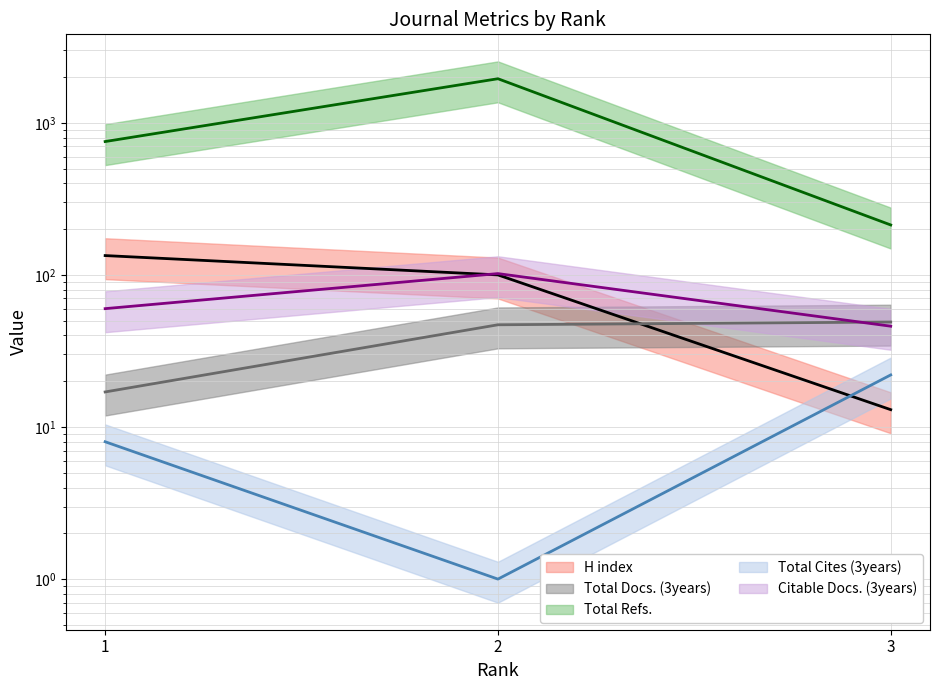

At which label does Citable Docs. (3years) first exceed 60?

2